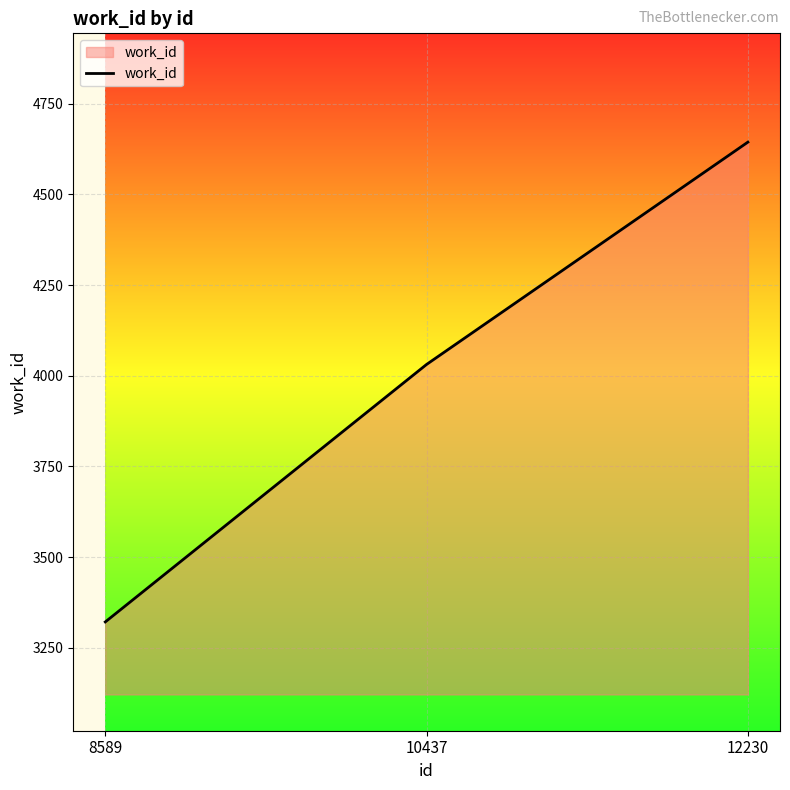

What is the minimum value shown in the chart?

3321